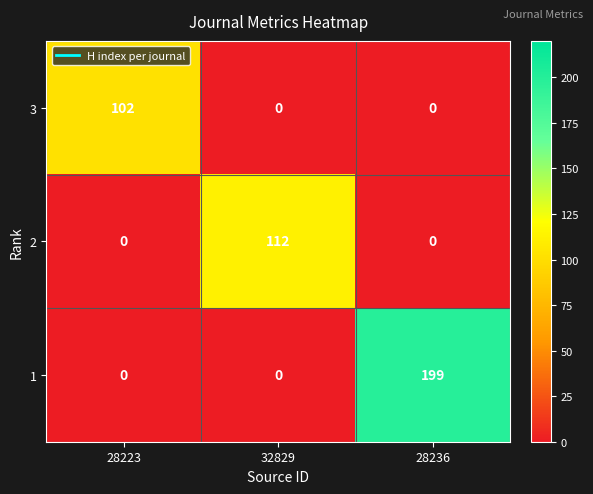

Reading left to right, what are all the values shown in this chart?

3: 102	0	0
2: 0	112	0
1: 0	0	199